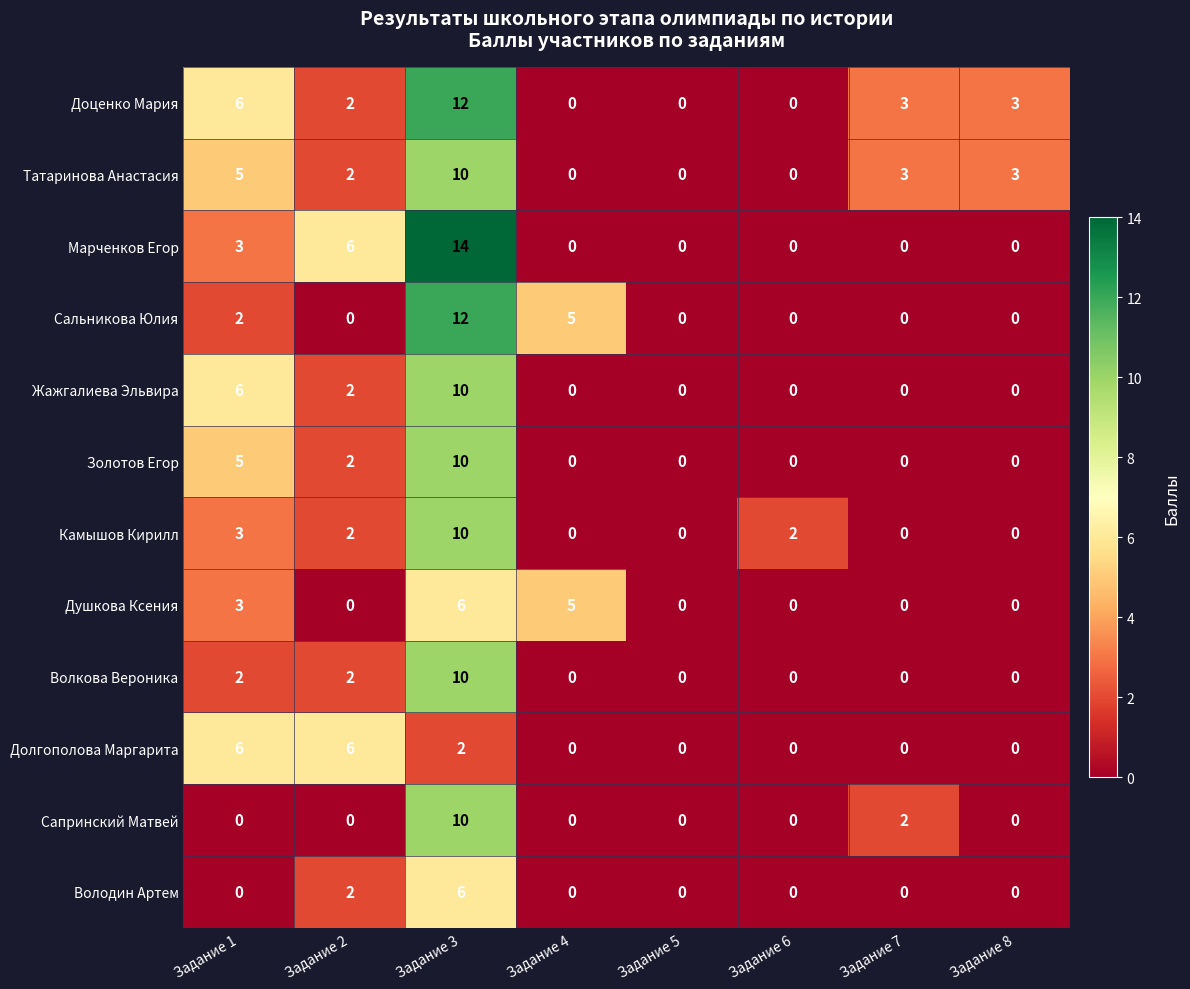

Which category has the highest value across all series?

Задание 3